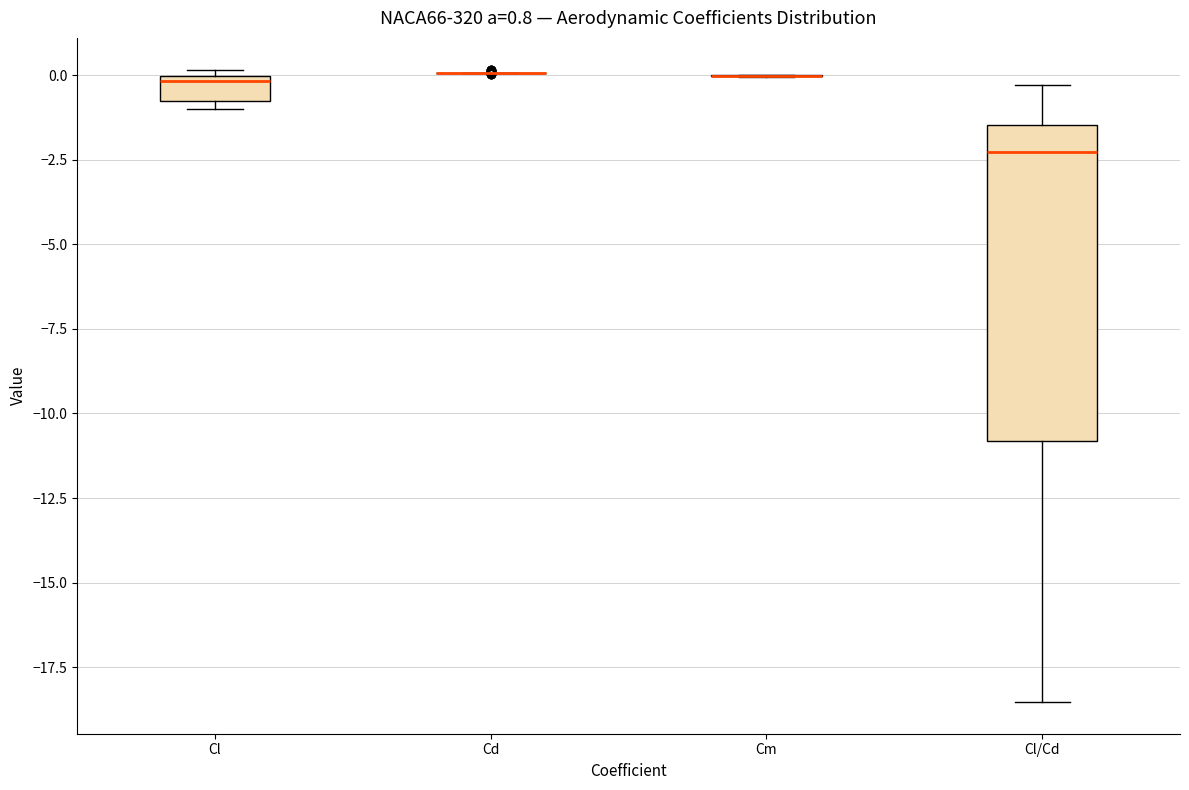

Which box is the tallest, from its lower edge to its upper edge?

Cl/Cd